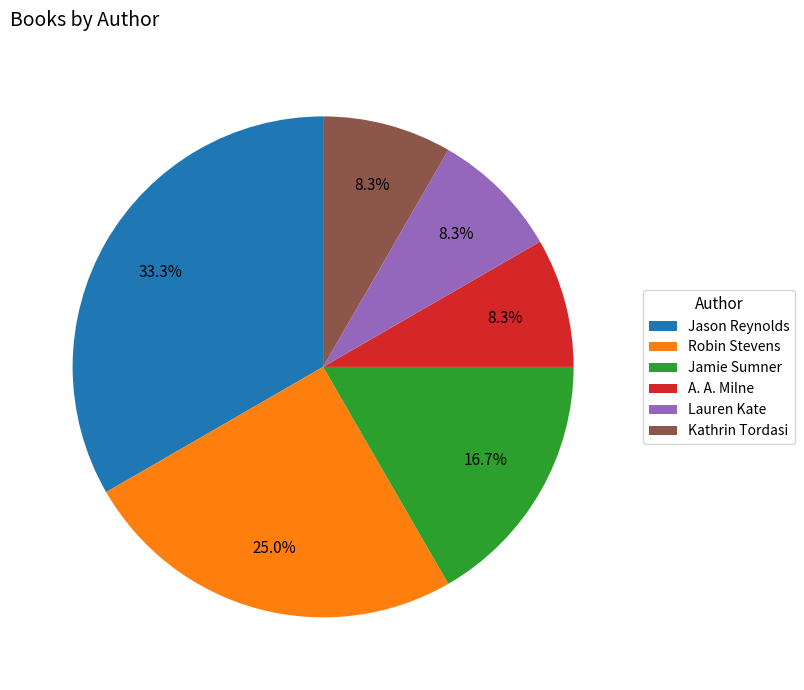

Which has a higher value, Robin Stevens or Lauren Kate?

Robin Stevens